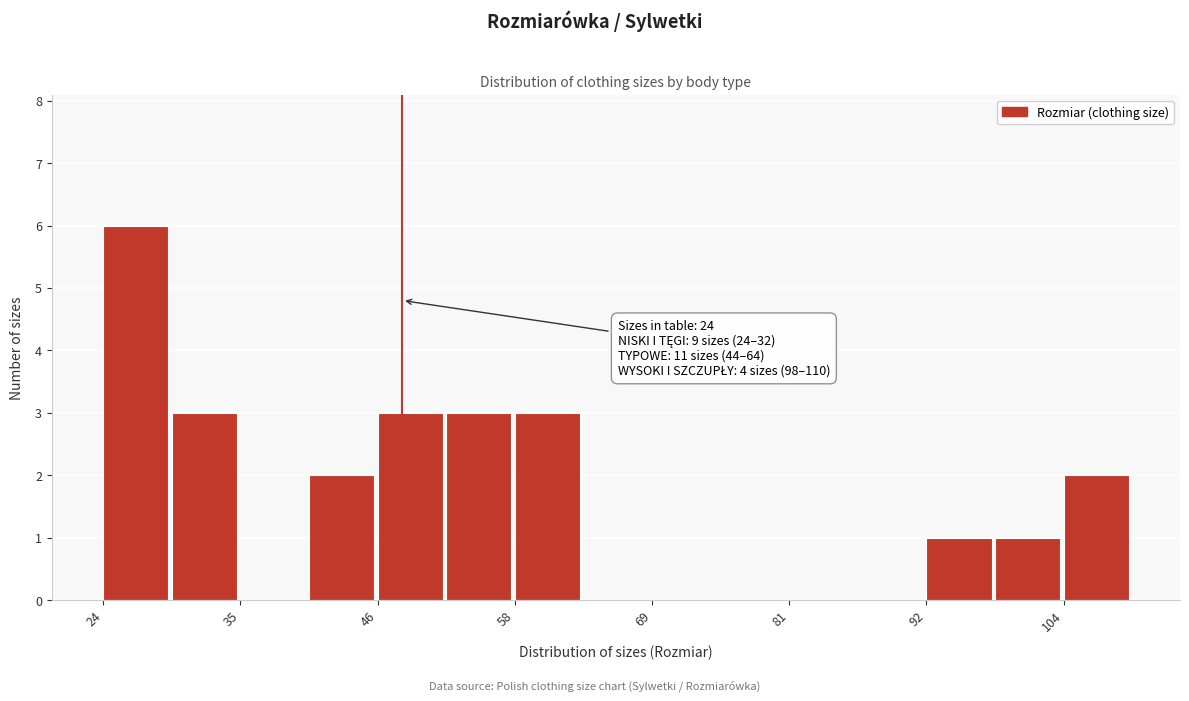

Around what value on the x-axis is the tallest bar? Give the approximate position of its centre, as read against the axis.

26